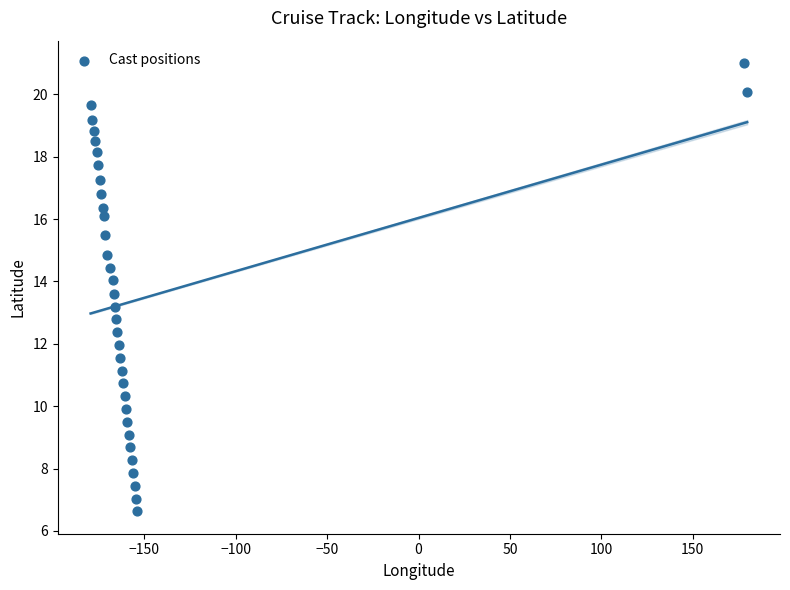

What is the range of Y values (max minus min)?

14.4